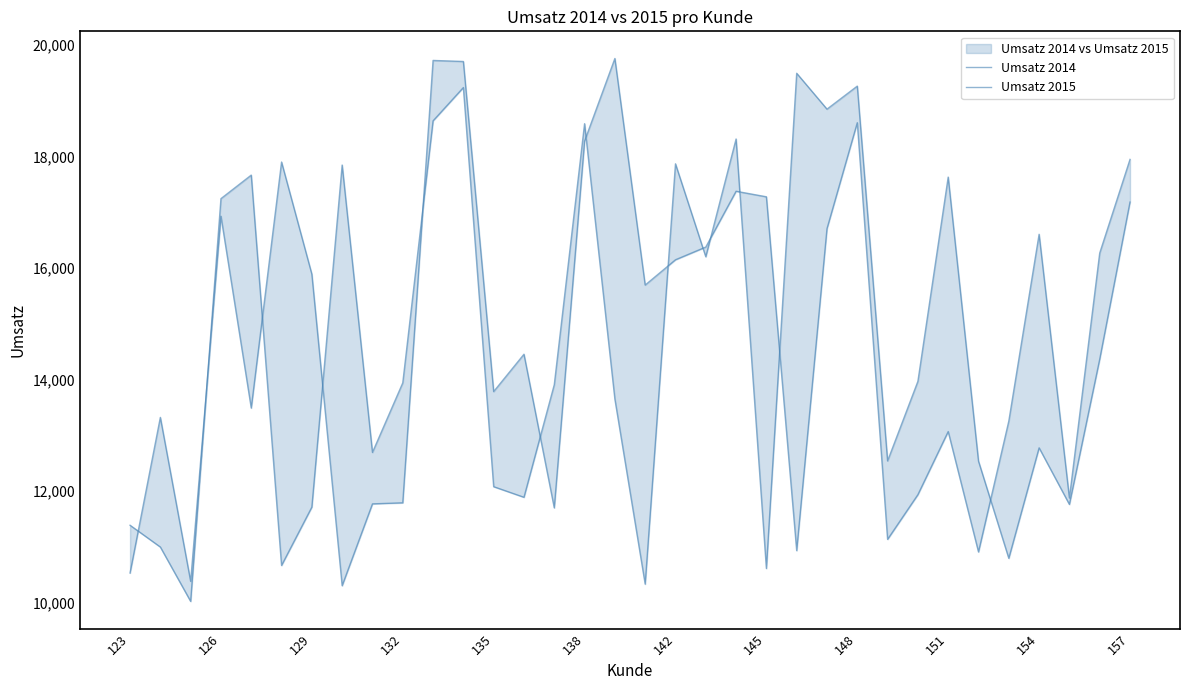

Which series ends up on top after the final intersection of Umsatz 2015 and Umsatz 2014?

Umsatz 2015